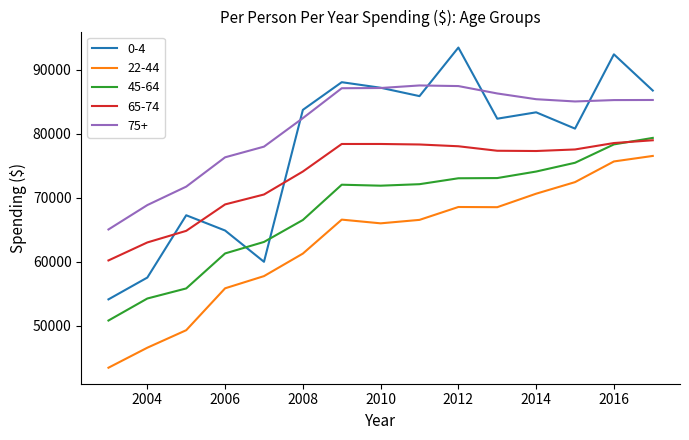

Which series has the largest range (max minus min)?

0-4